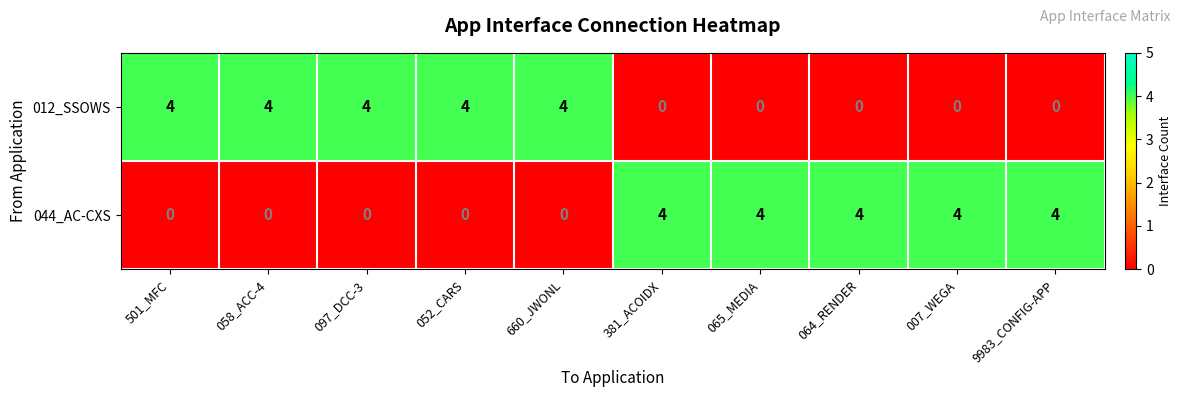

How many 012_SSOWS values are between 0 and 4?

10